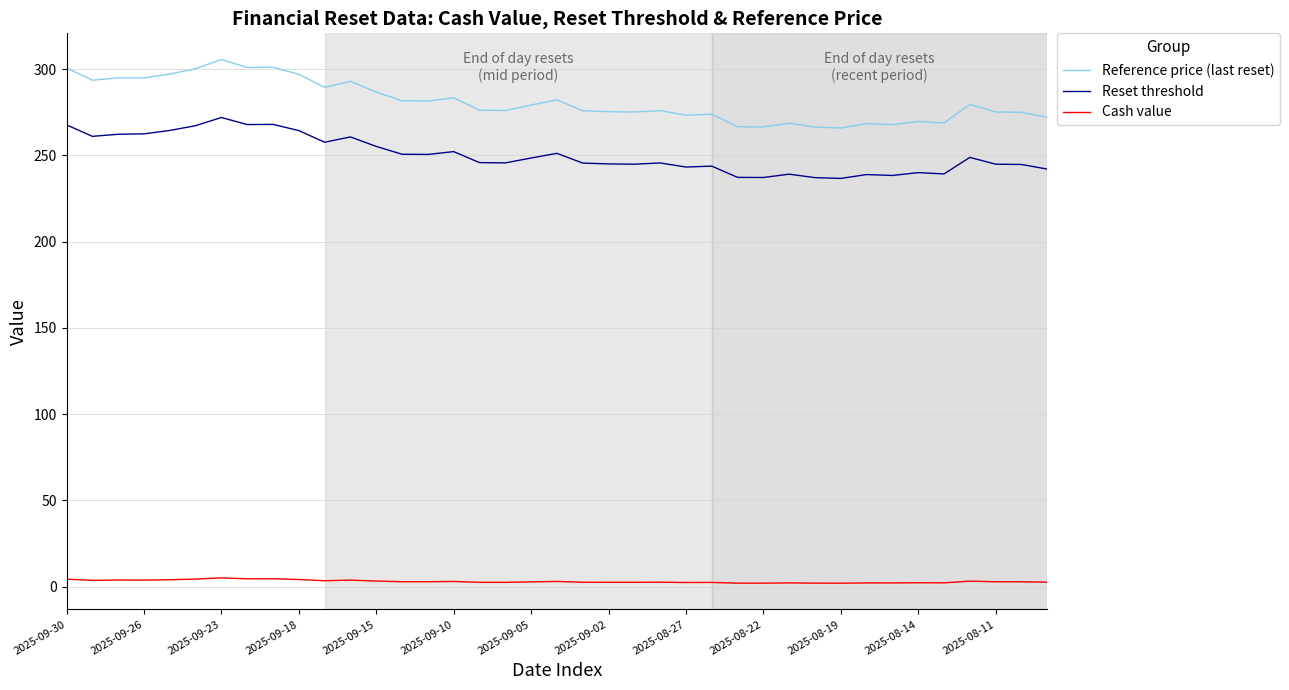

What is the greatest value displayed?

305.6